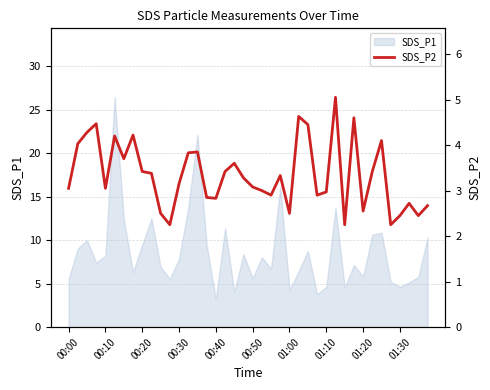

The SDS_P1 series shows 5.2 at 00:30. True or false?

False